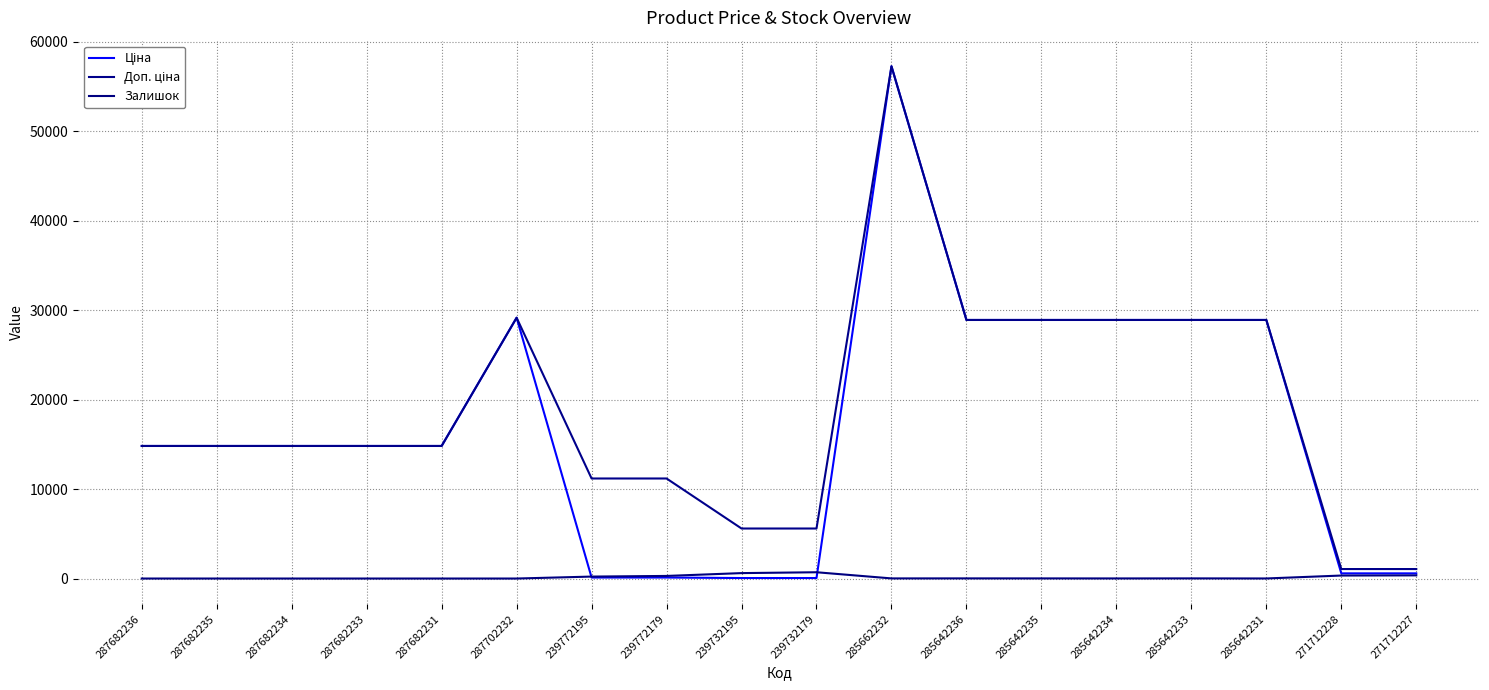

Reading left to right, transcribe all the data shown in this chart.

Ціна: 14817.6	14817.6	14817.6	14817.6	14817.6	29152.3	111.8	111.8	55.9	55.9	57258.0	28901.7	28901.7	28901.7	28901.7	28901.7	578.1	578.1
Доп. ціна: 14817.6	14817.6	14817.6	14817.6	14817.6	29152.3	11182.0	11182.0	5591.0	5591.0	57258.0	28901.7	28901.7	28901.7	28901.7	28901.7	1060.0	1060.0
Залишок: 0.0	0.0	0.0	0.0	0.0	0.0	218.0	290.0	606.0	702.0	13.0	16.0	14.0	10.0	16.0	7.0	334.0	353.0